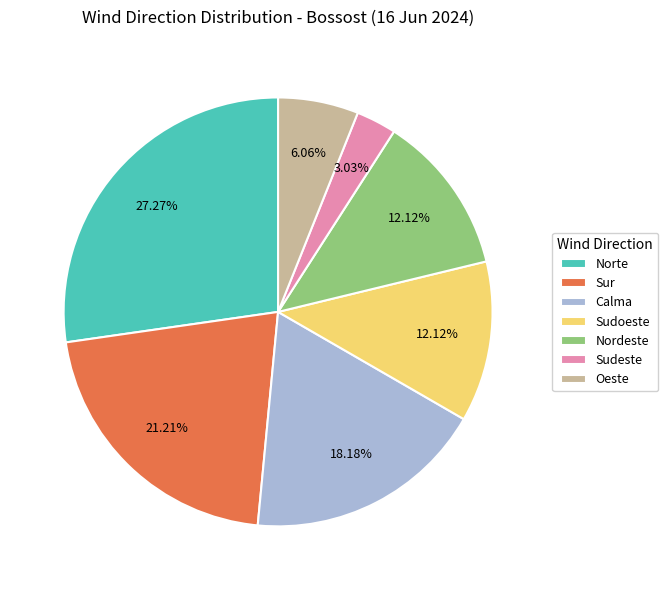

The Nordeste slice represents 2% of the pie. True or false?

False